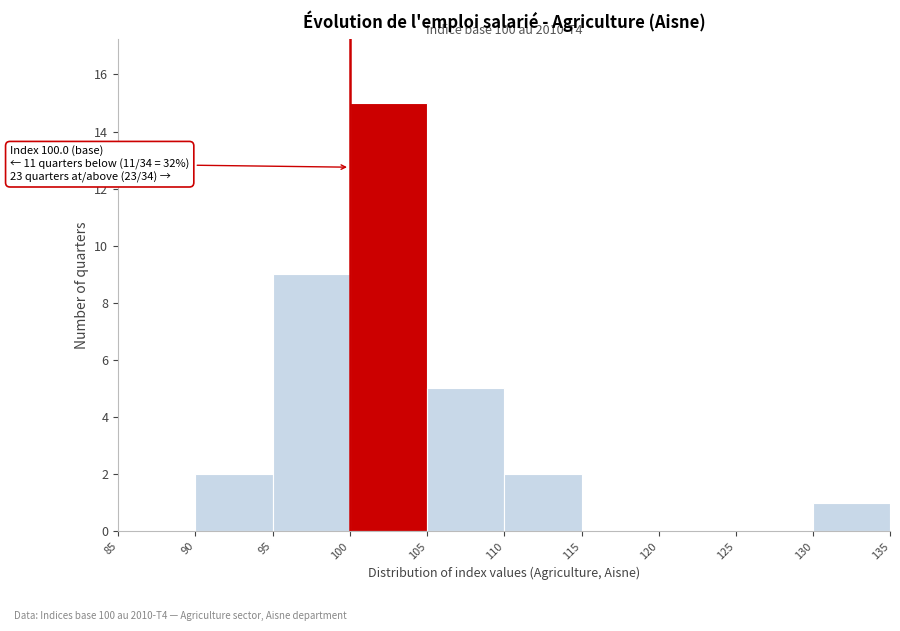

Which range on the x-axis has the tallest bar?

100 to 105